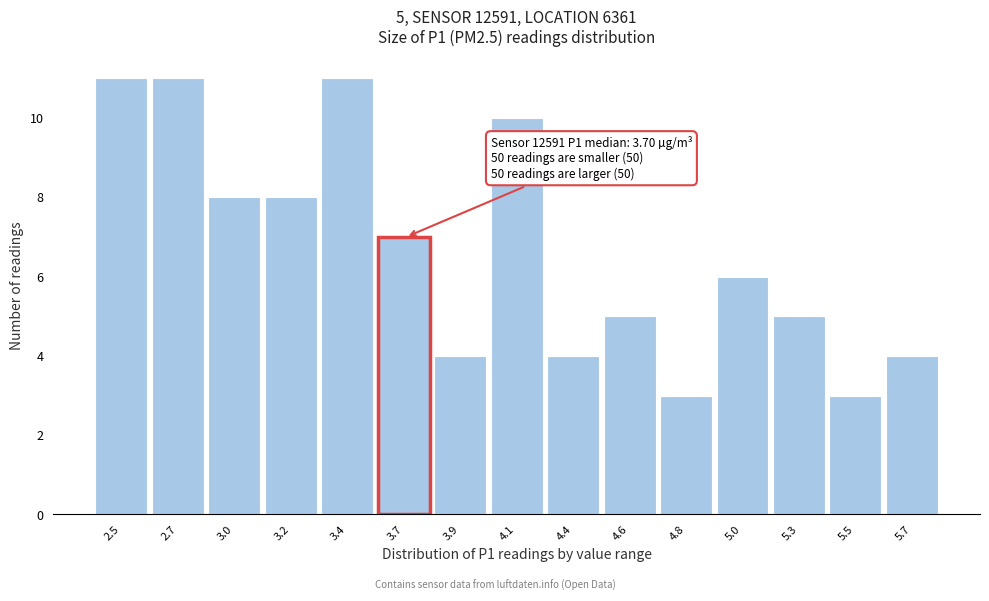

Reading left to right, what are all the values shown in this chart?

11	11	8	8	11	7	4	10	4	5	3	6	5	3	4